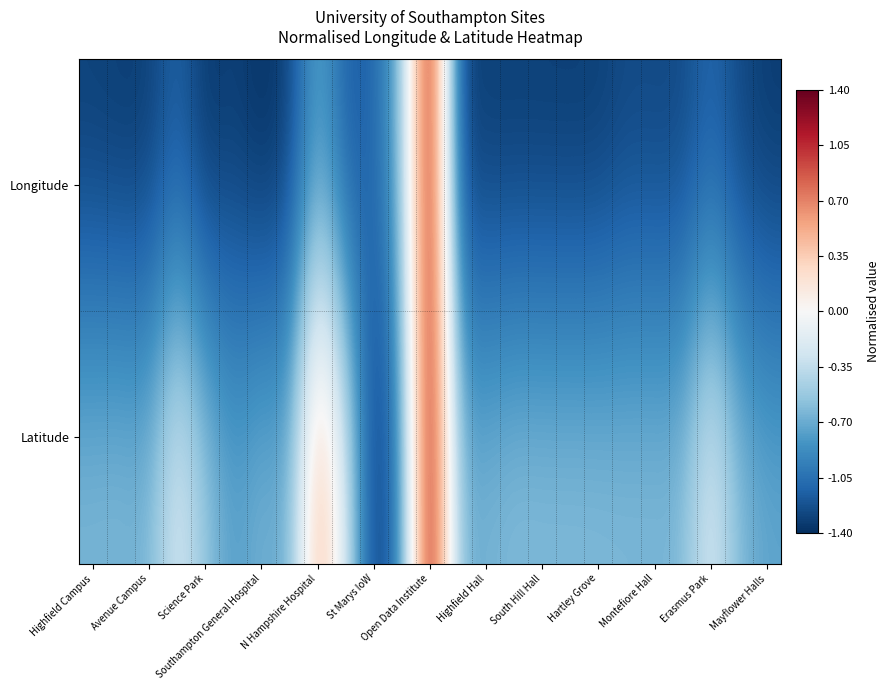

Rank the series by their average value, from highest to lowest.

Latitude, Longitude